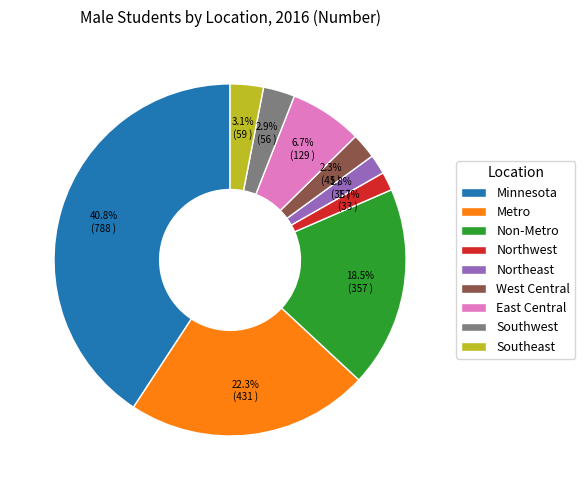

Is there any slice that represents more than half of the pie?

No